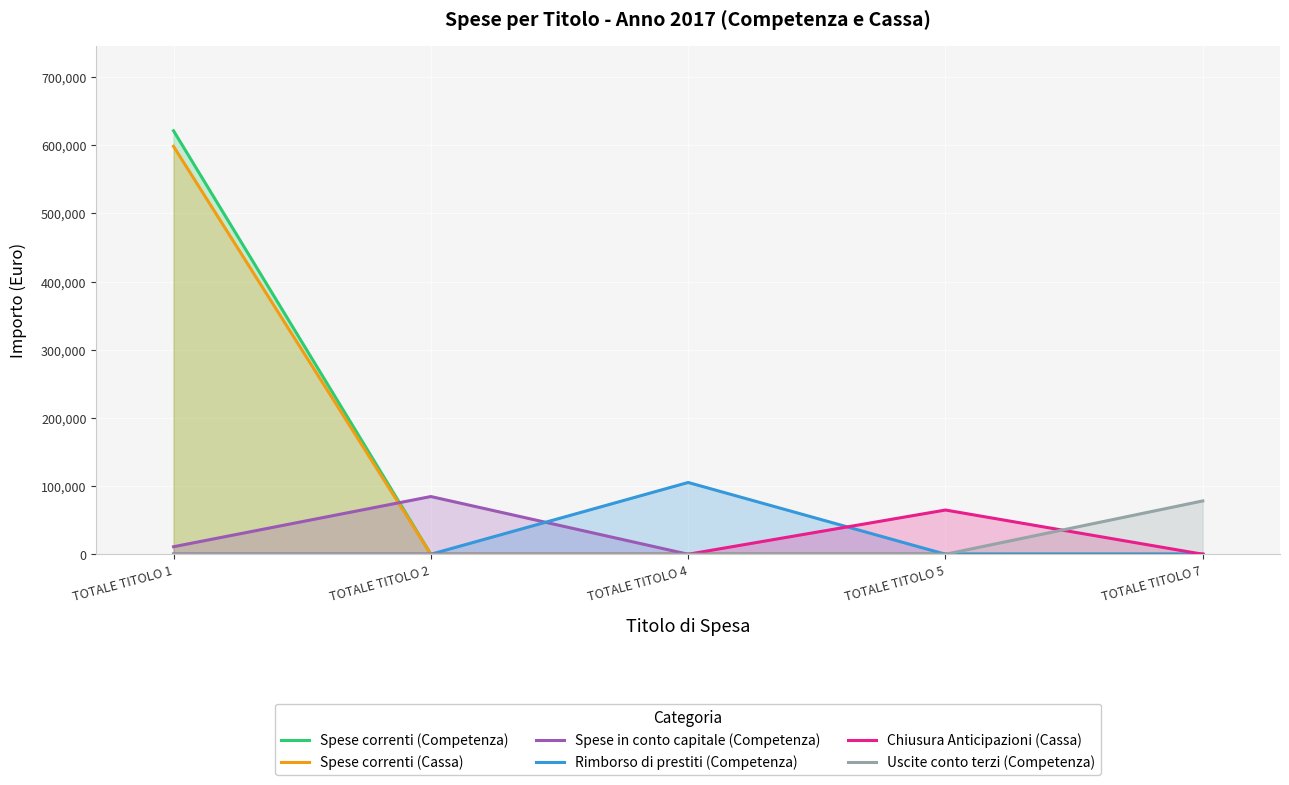

Which has a higher value, TOTALE TITOLO 1 or TOTALE TITOLO 4?

TOTALE TITOLO 1